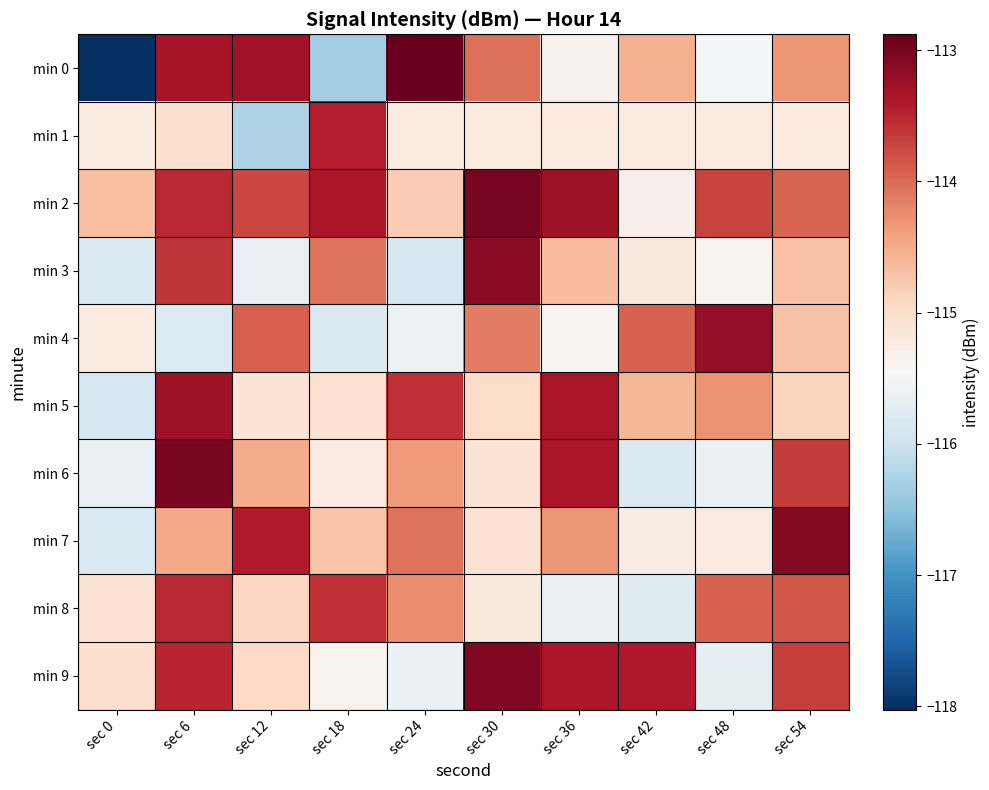

Between sec 6 and sec 42, which is larger?

sec 6